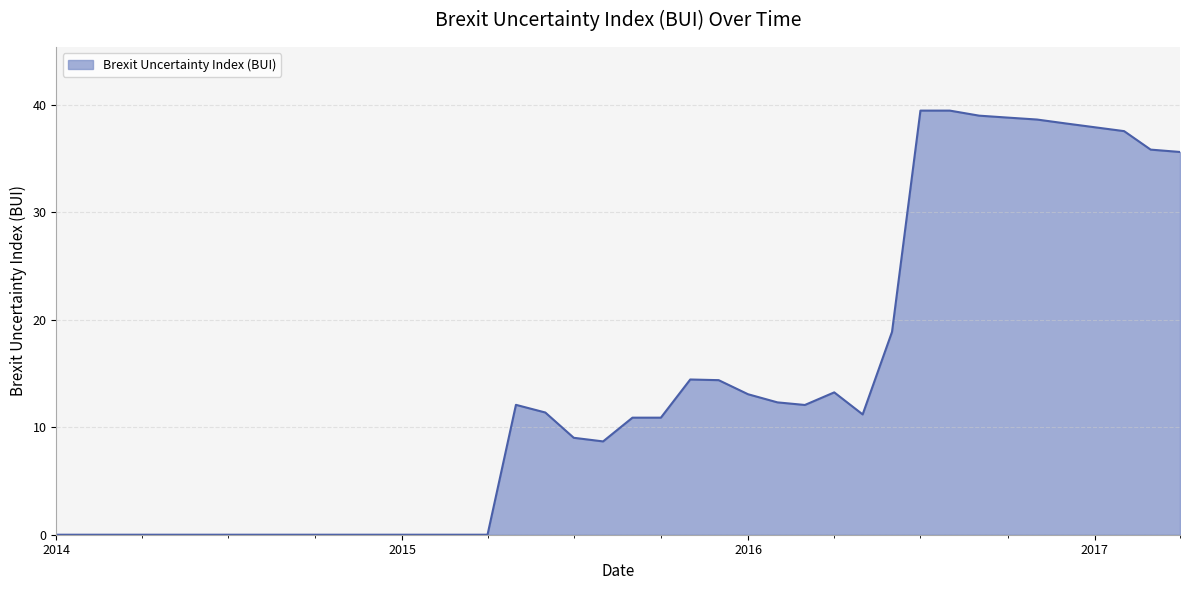

What is the greatest value displayed?

39.5